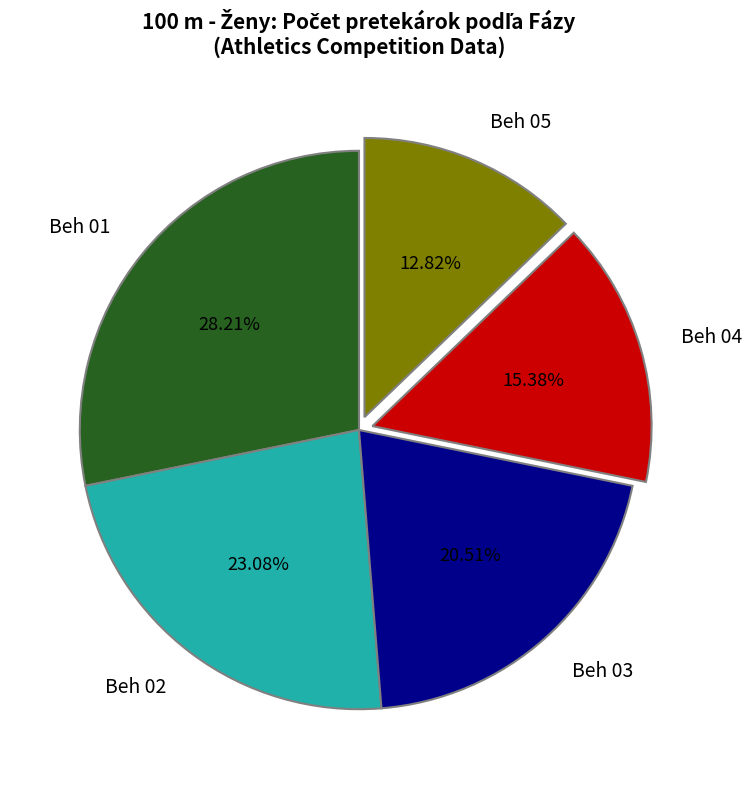

What is the smallest slice in the pie chart?

Beh 05